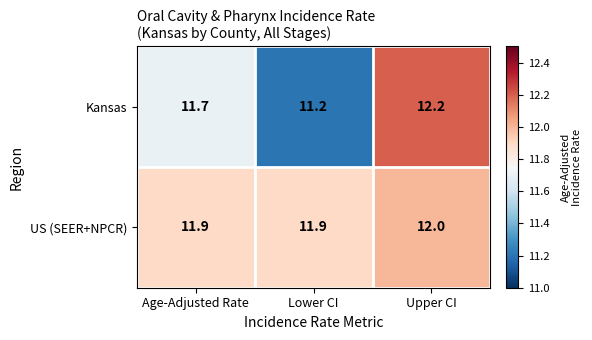

What is the difference between the highest and lowest values at Lower CI?

0.7